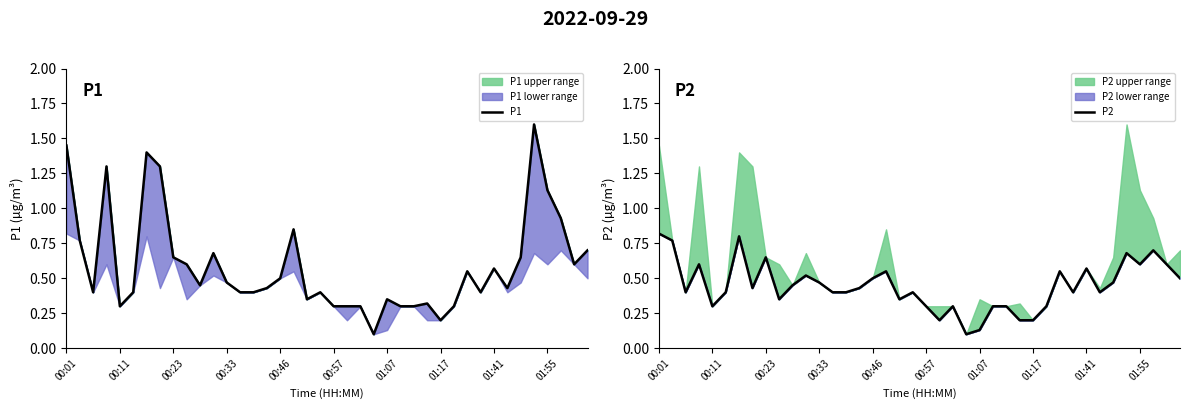

At how many categories does at least one series exceed 0?

40